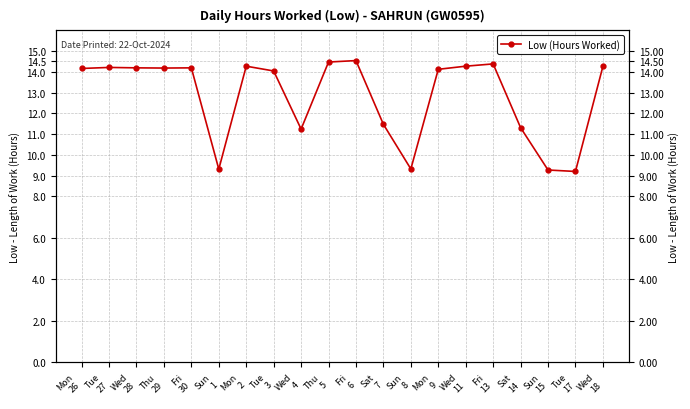

How many lines are shown in the chart?

1